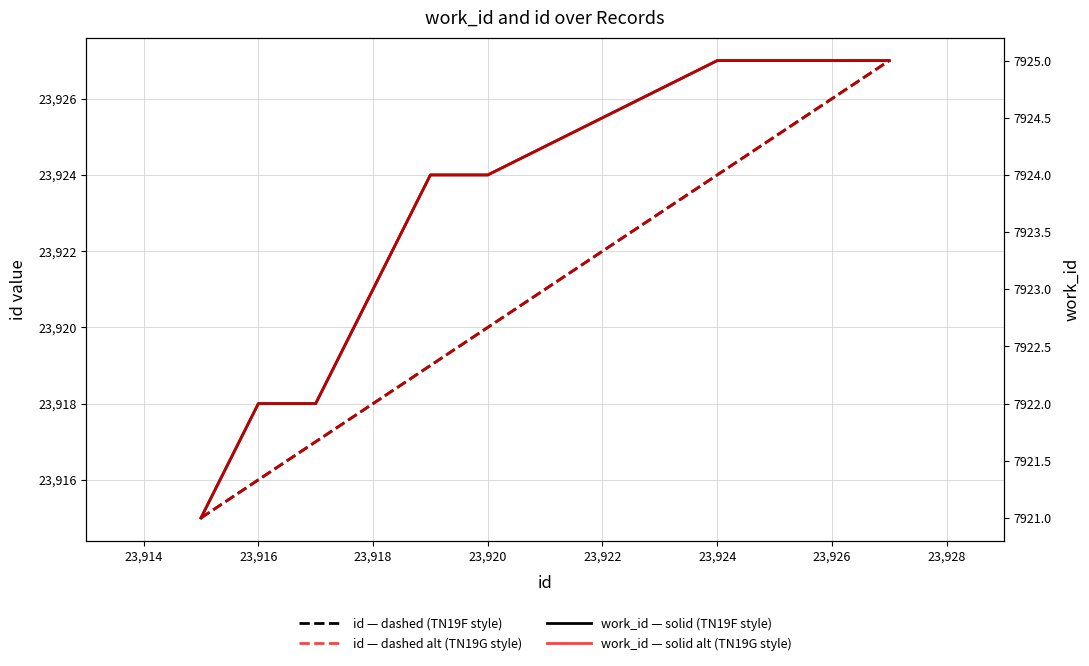

What is the sum of all id — dashed (TN19F style) values?

239207